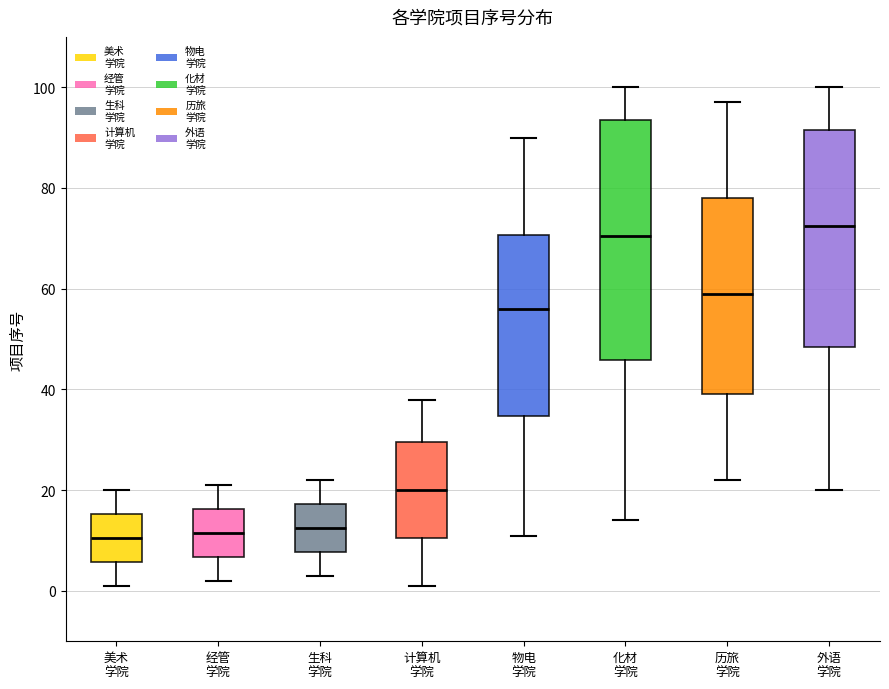

Which box is the tallest, from its lower edge to its upper edge?

化材 学院